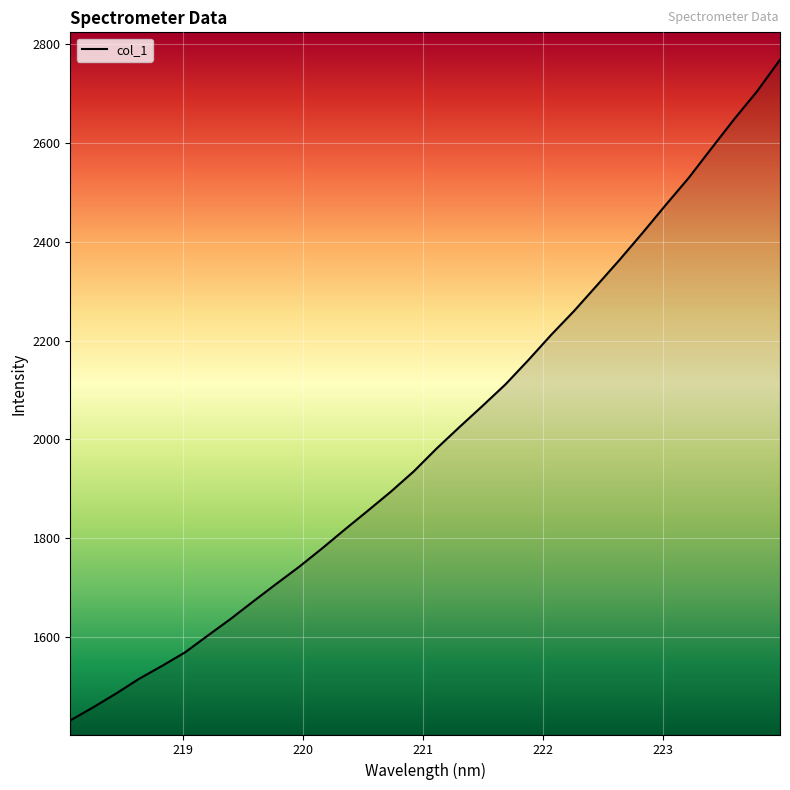

What is the smallest value displayed?

1430.9